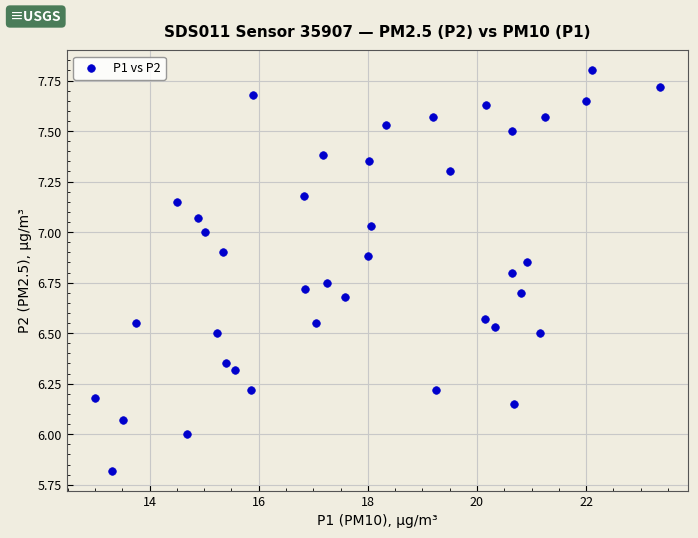

What is the range of X values (max minus min)?

10.4